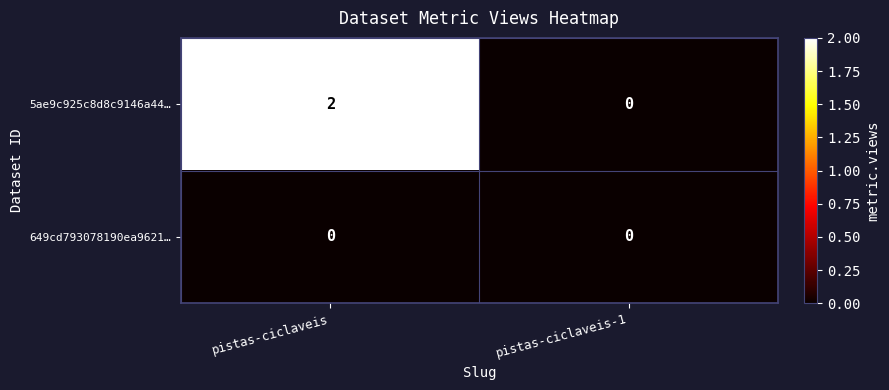

Rank the series by their average value, from lowest to highest.

649cd793078190ea9621…, 5ae9c925c8d8c9146a44…